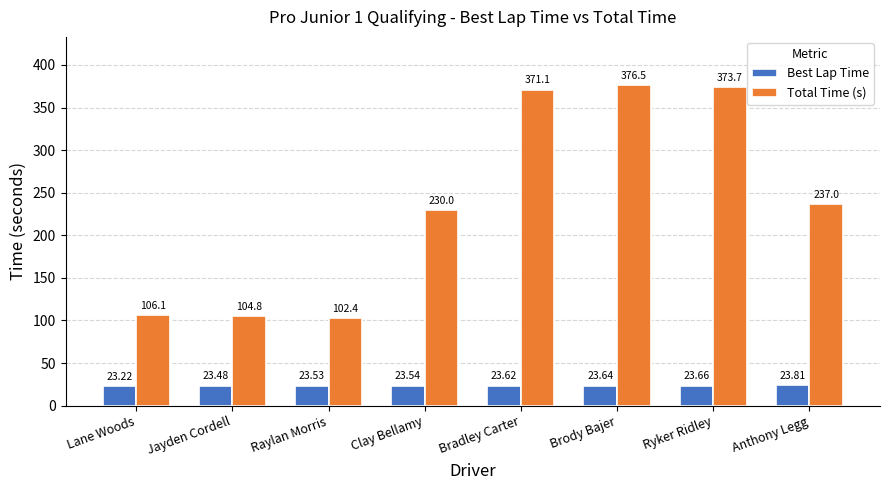

Is it true that Total Time (s) equals 371.1 at Bradley Carter?

True